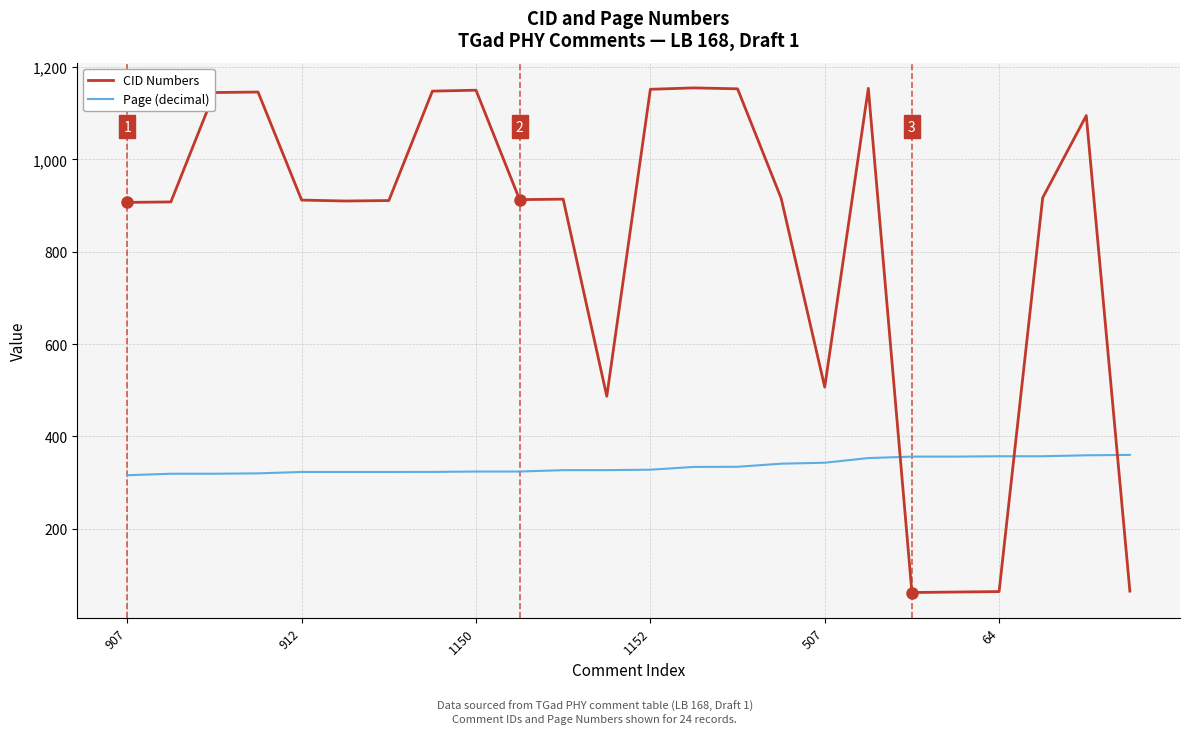

What are all the series names shown in the legend?

CID Numbers, Page (decimal)